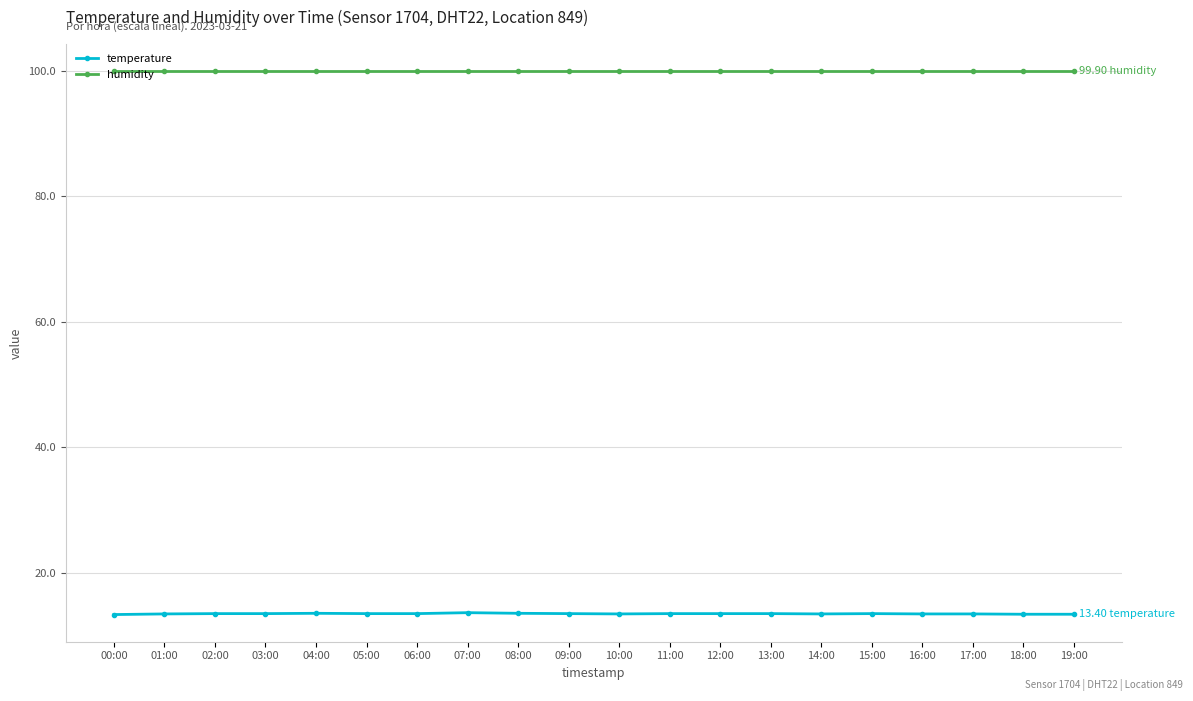

What is the approximate value of temperature at 08:00?

13.6